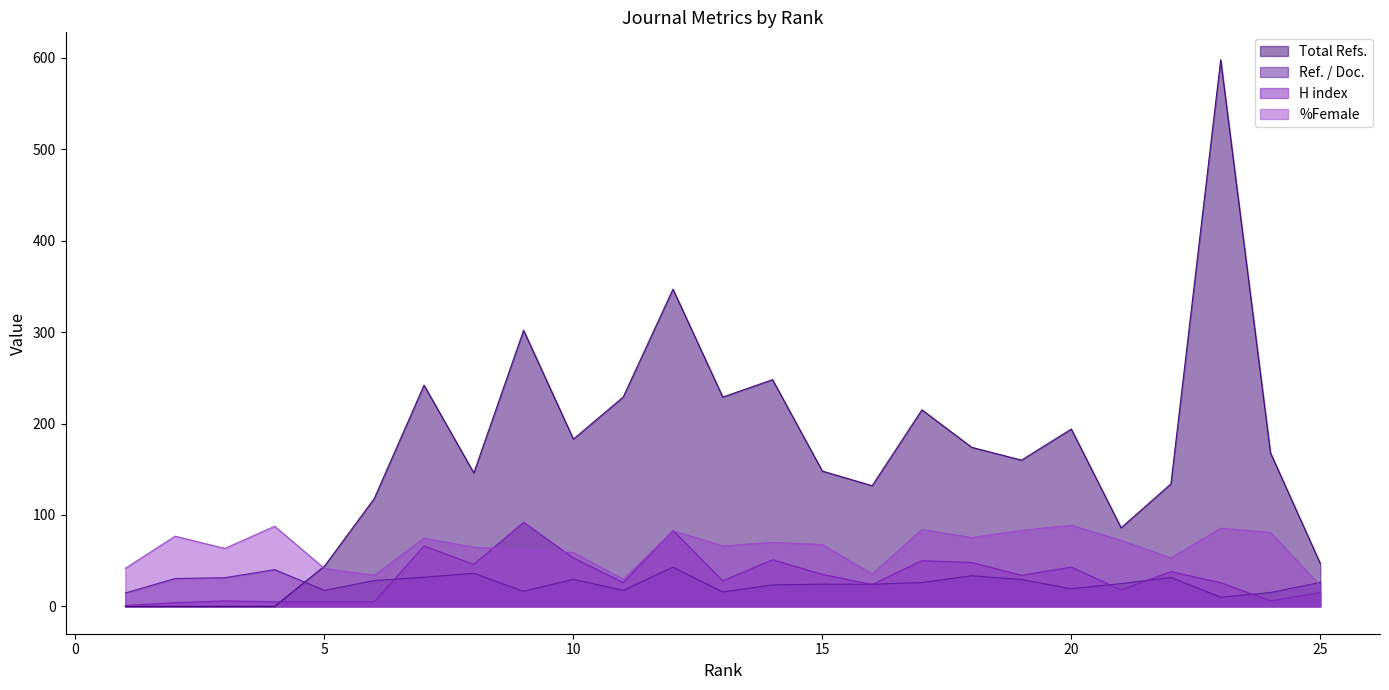

True or false: H index has more than 2 interior local peaks.

True